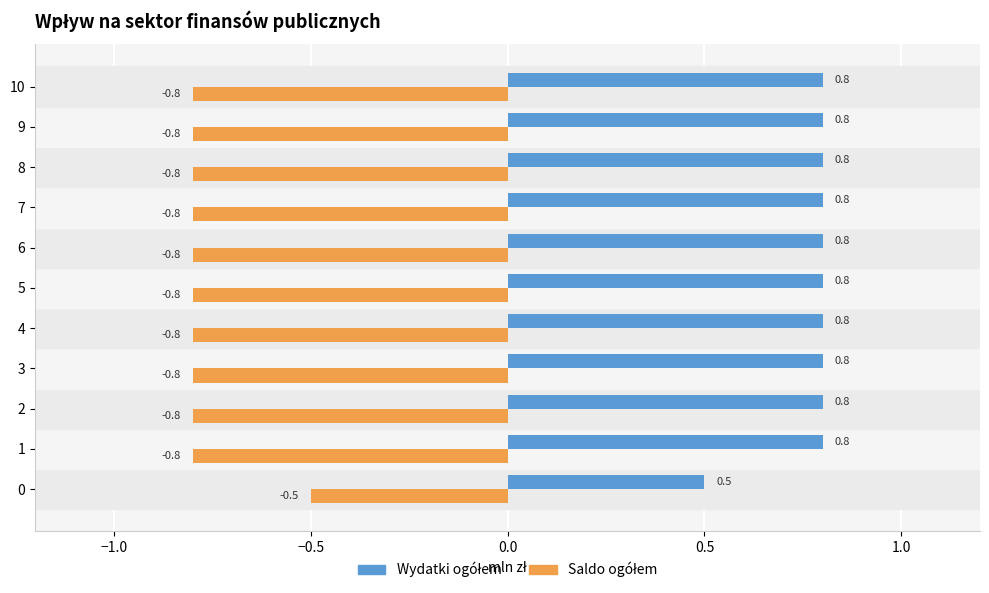

What is the difference between the highest and lowest values at 10?

1.6